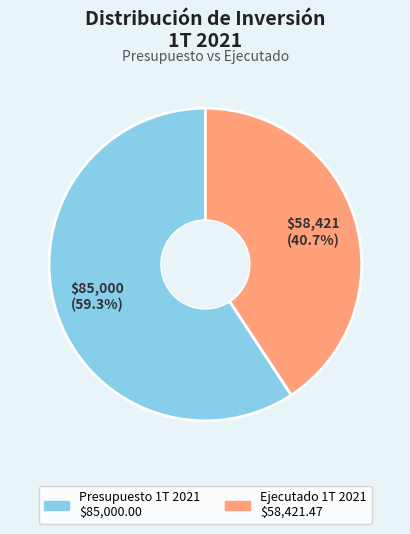

The Presupuesto 1T 2021 slice represents 74% of the pie. True or false?

False